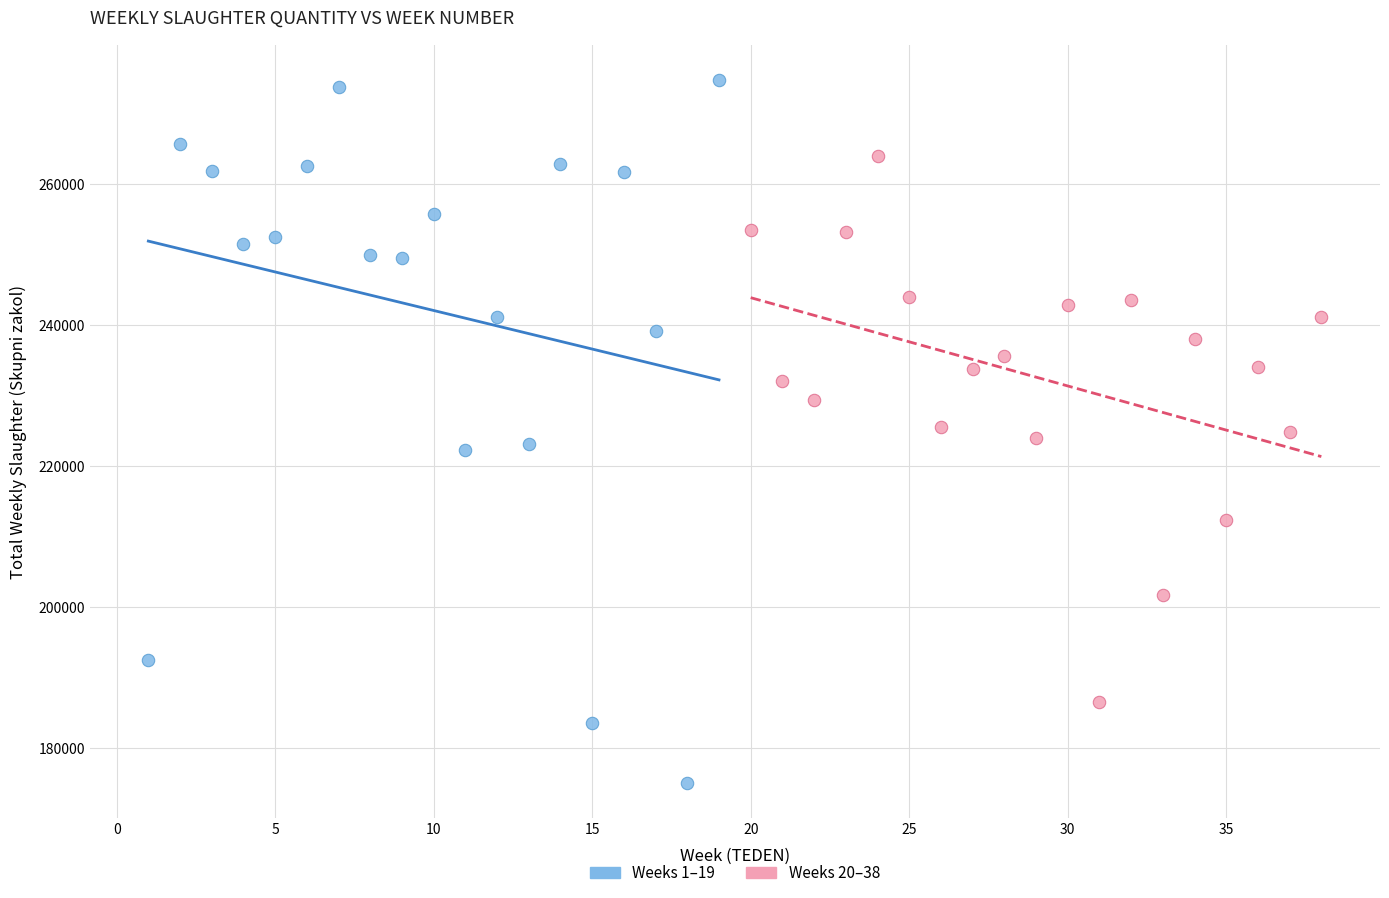

Which series contains the highest Y value?

Weeks 1–19